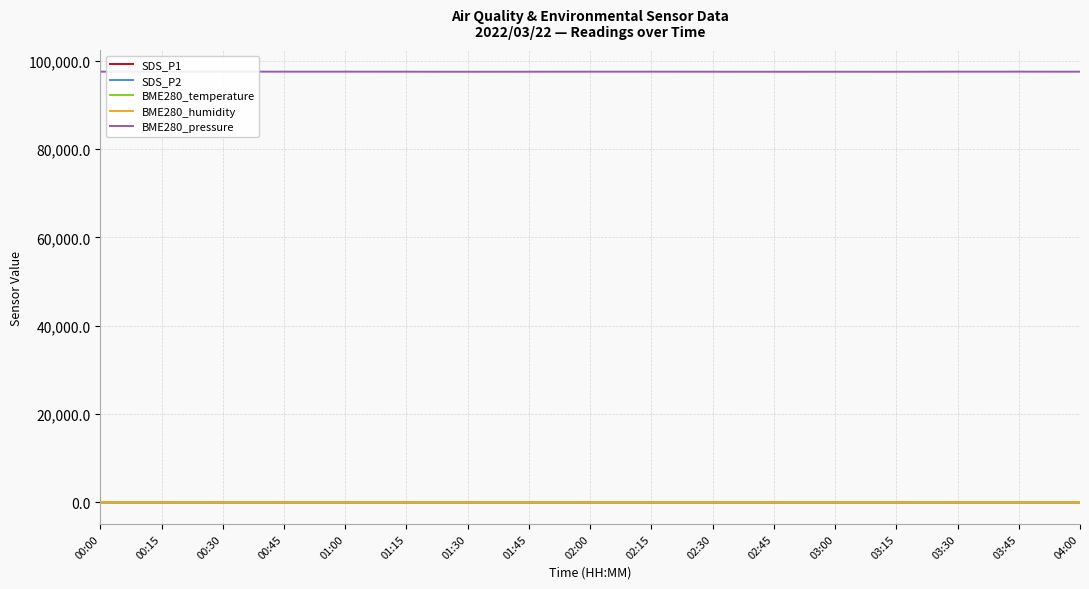

Rank the series at 02:00 from highest to lowest value.

BME280_pressure, BME280_humidity, SDS_P1, SDS_P2, BME280_temperature